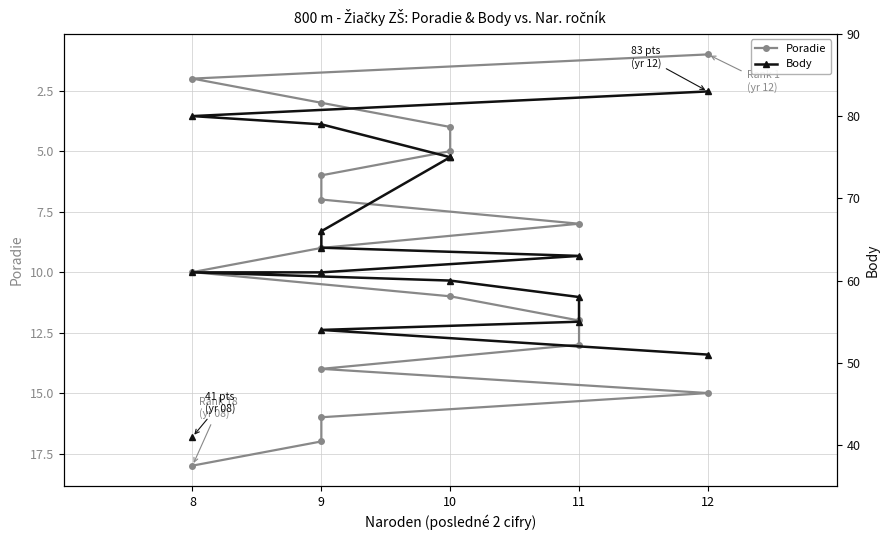

Which series has the largest range (max minus min)?

Body